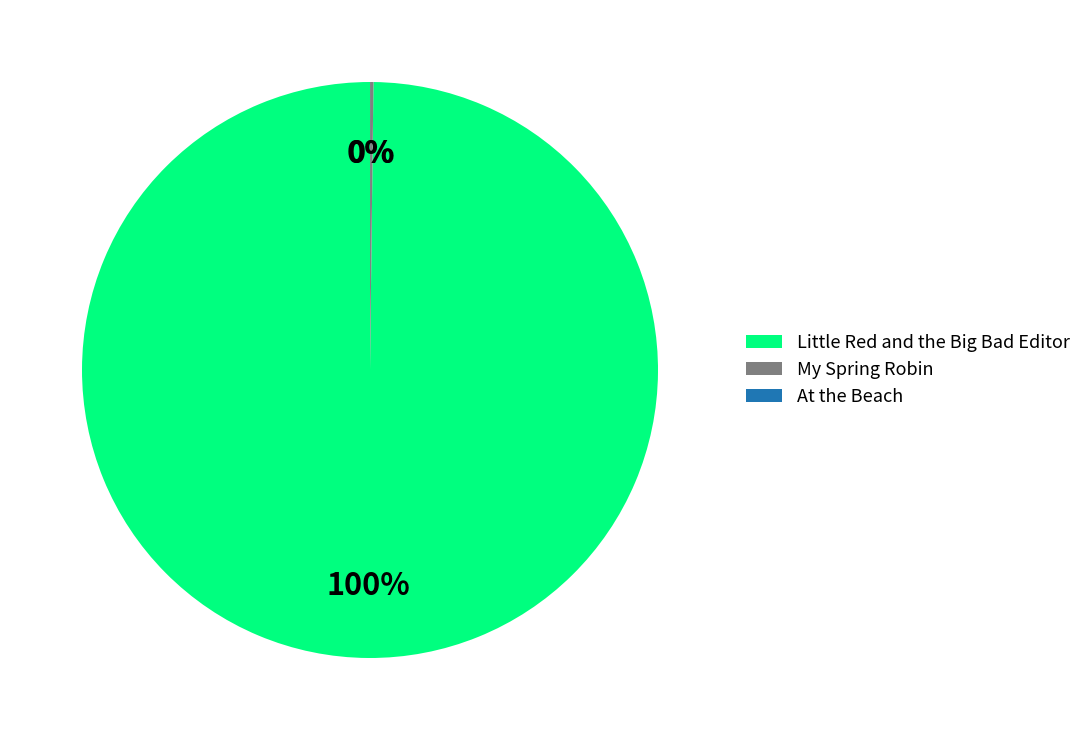

Does Little Red and the Big Bad Editor account for over 50% of the chart?

Yes